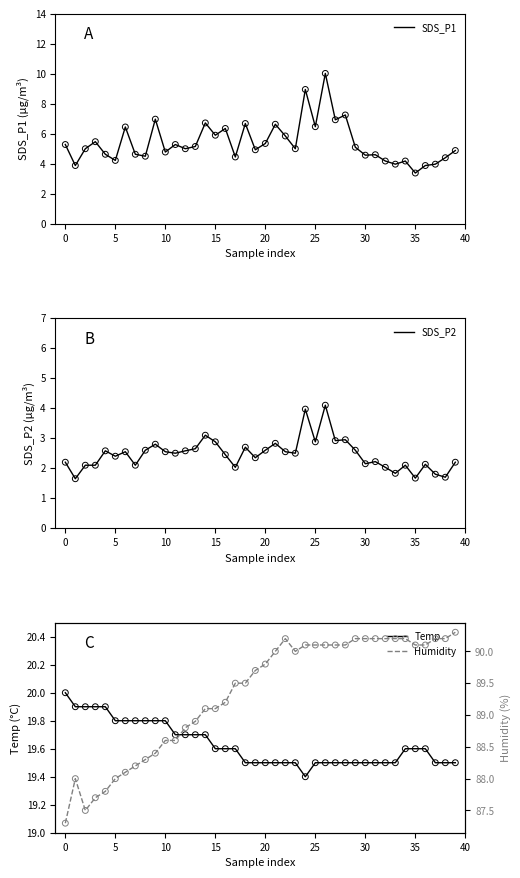

Which series contains the highest Y value?

Humidity